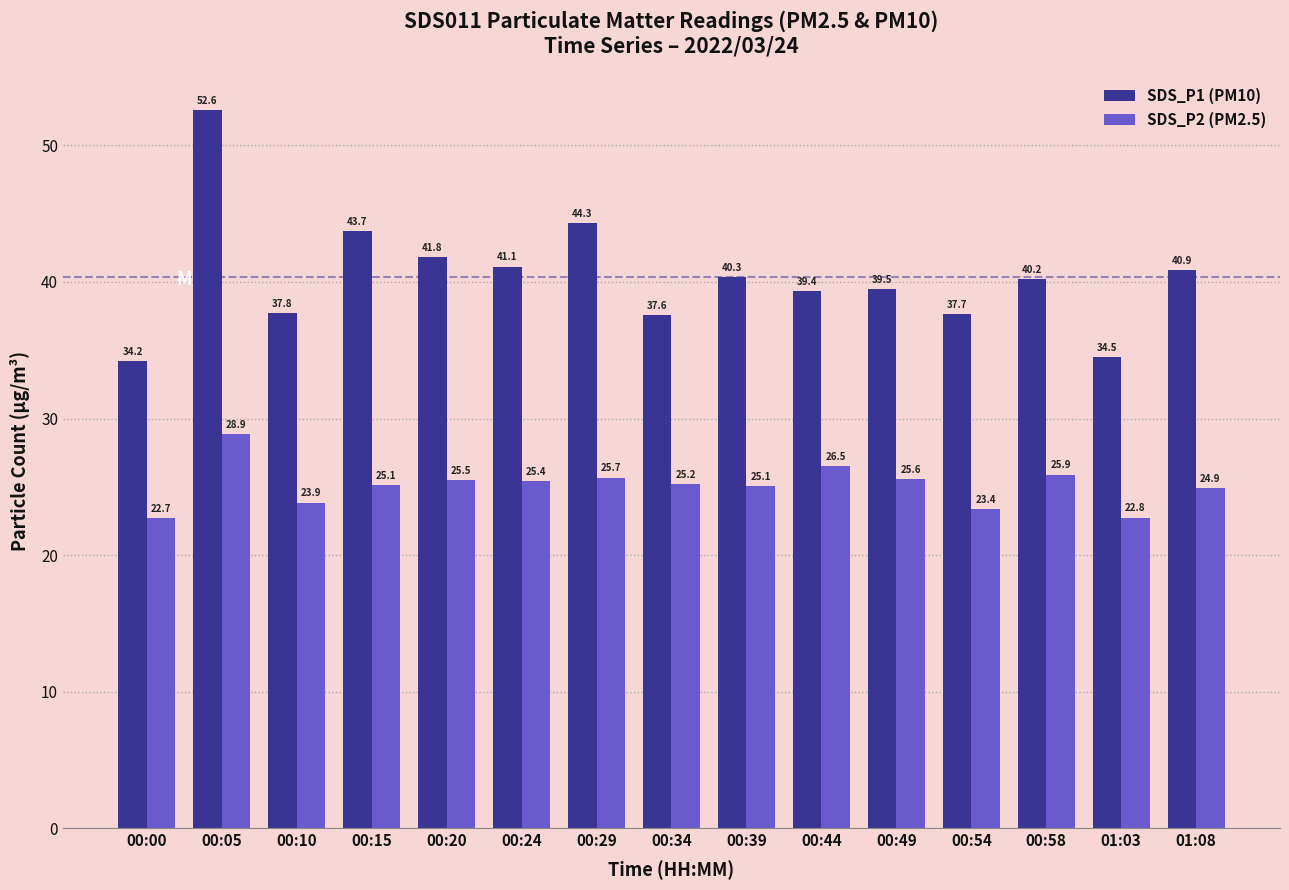

At which category does the chart reach its peak across all series?

00:05